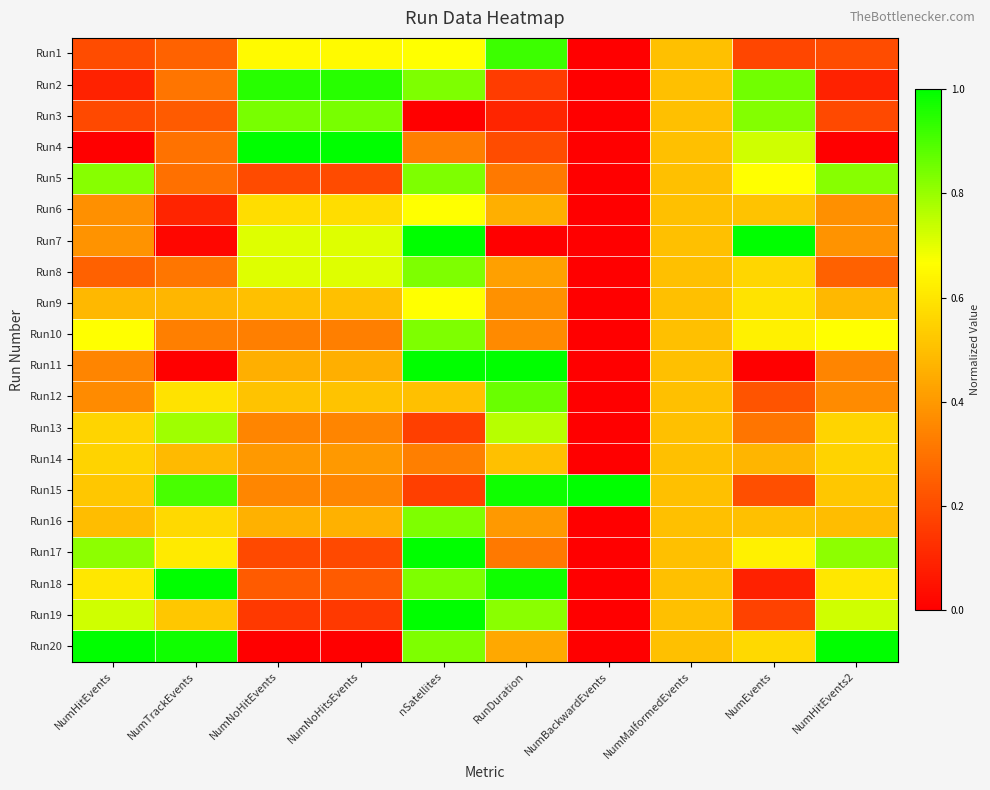

Rank the series by their maximum value, from highest to lowest.

Run4, Run7, Run11, Run15, Run17, Run18, Run19, Run20, Run2, Run1, Run12, Run3, Run5, Run8, Run10, Run16, Run13, Run6, Run9, Run14